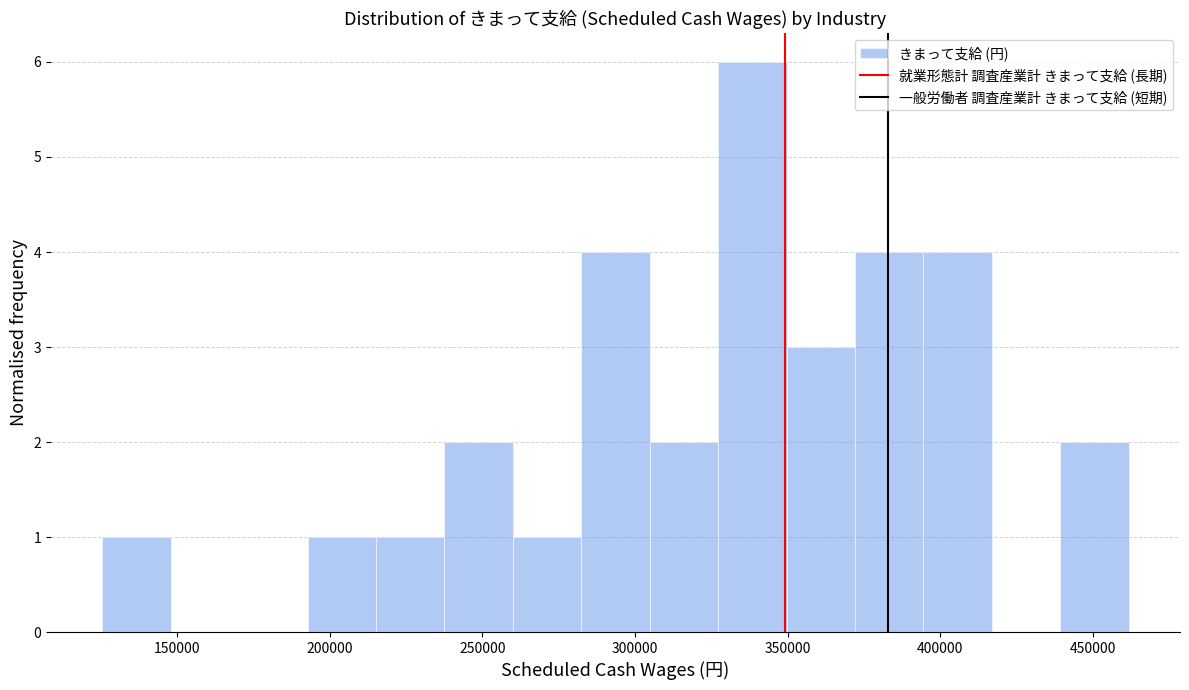

Which range on the x-axis has the tallest bar?

325000 to 350000